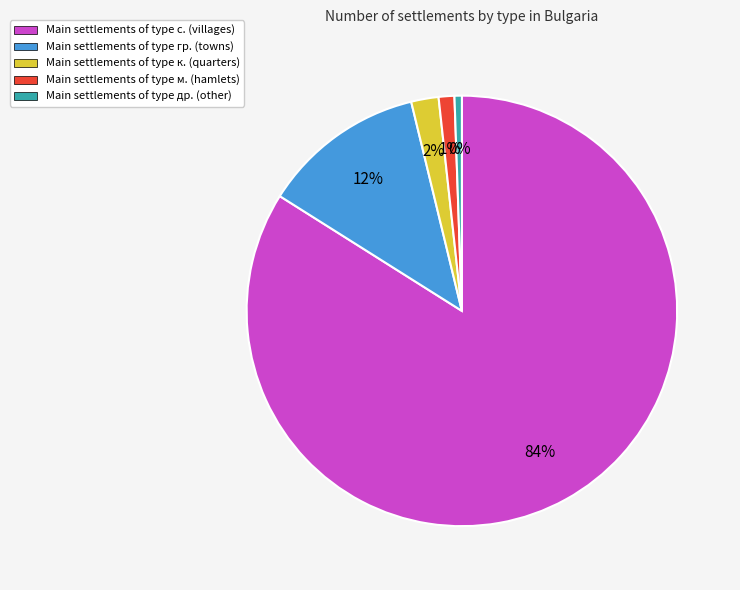

Which category has the biggest portion of the pie?

с.